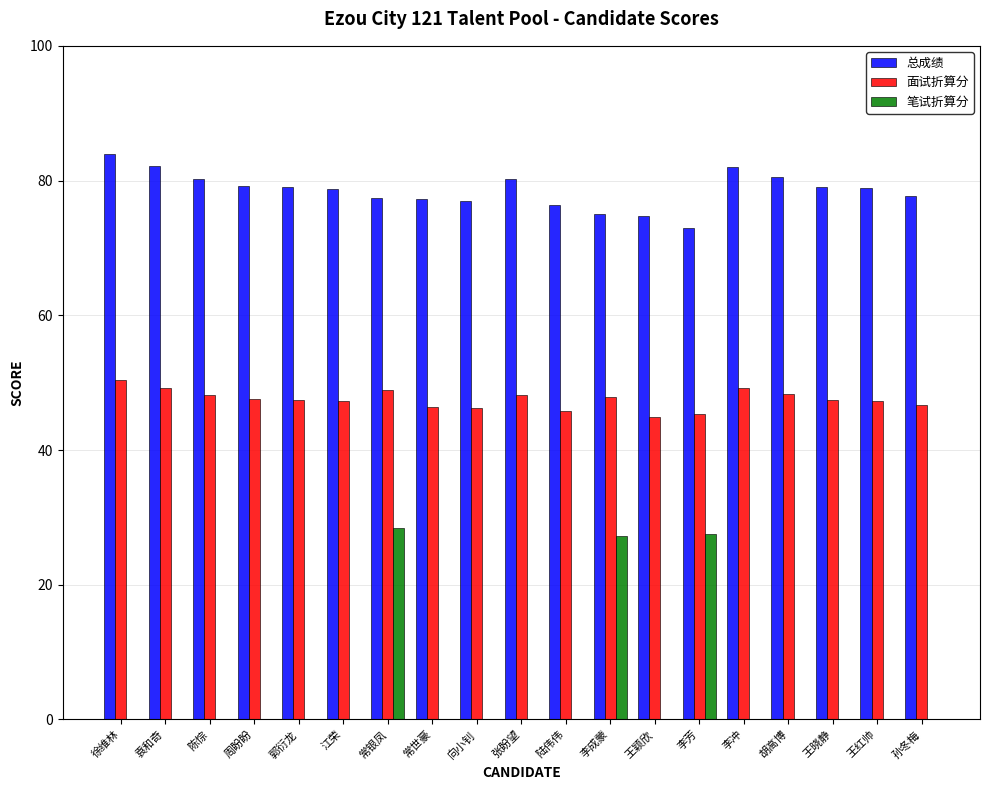

How many data points does each series have?

19